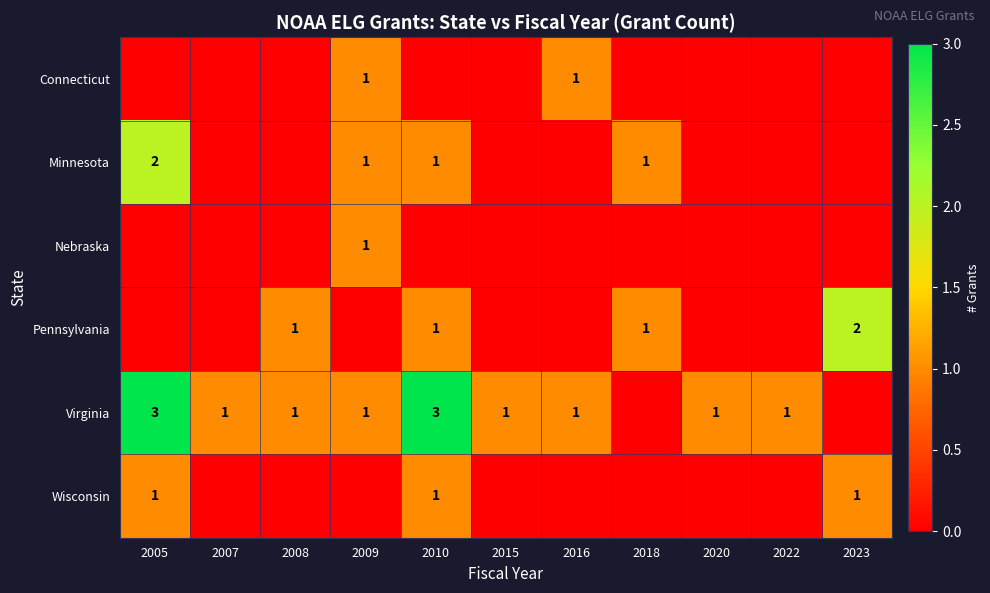

The value of Pennsylvania at 2018 is 1. True or false?

True